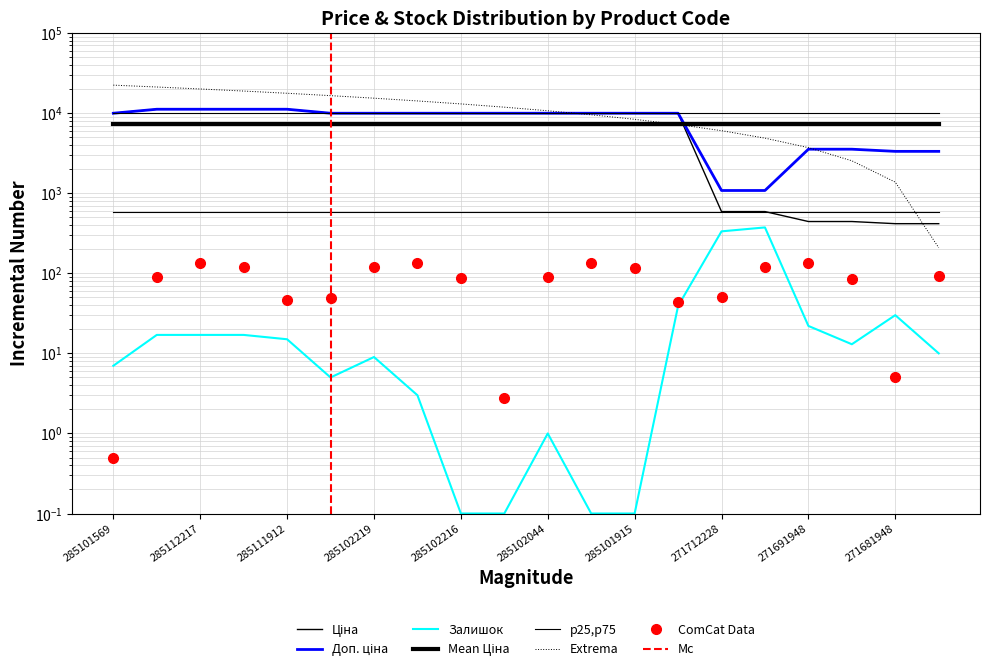

What is the approximate value of Ціна at 285101569?

9975.0